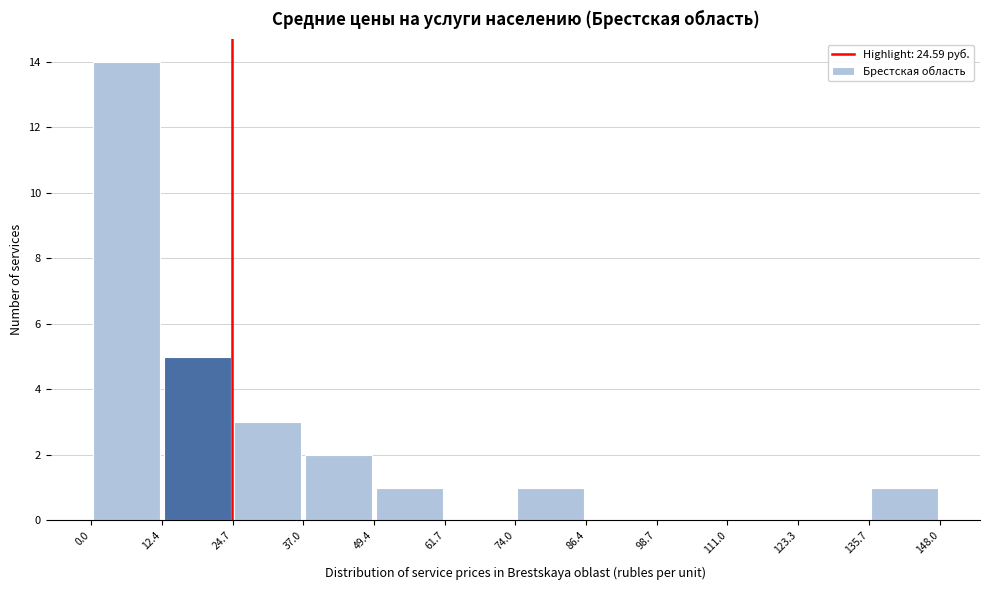

What is the height of the bar covering 12.4 to 24.7 on the x-axis? The values are not printed on the chart, so give them approximately, as read against the axis.

5